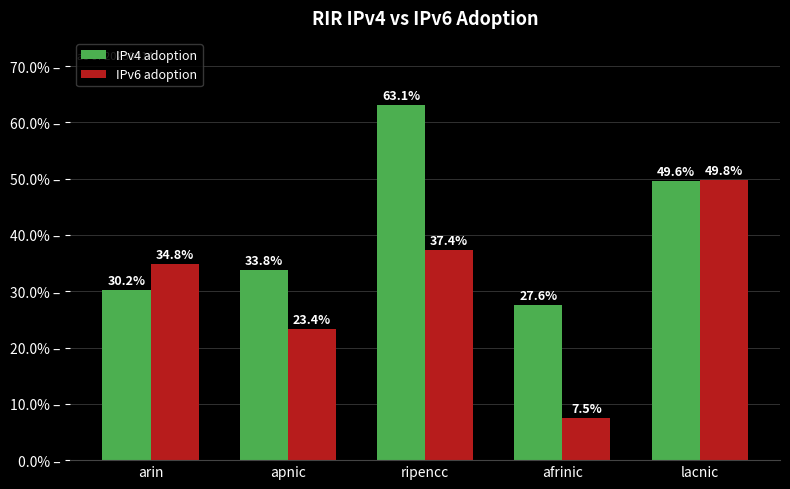

What are all the series names shown in the legend?

IPv4 adoption, IPv6 adoption